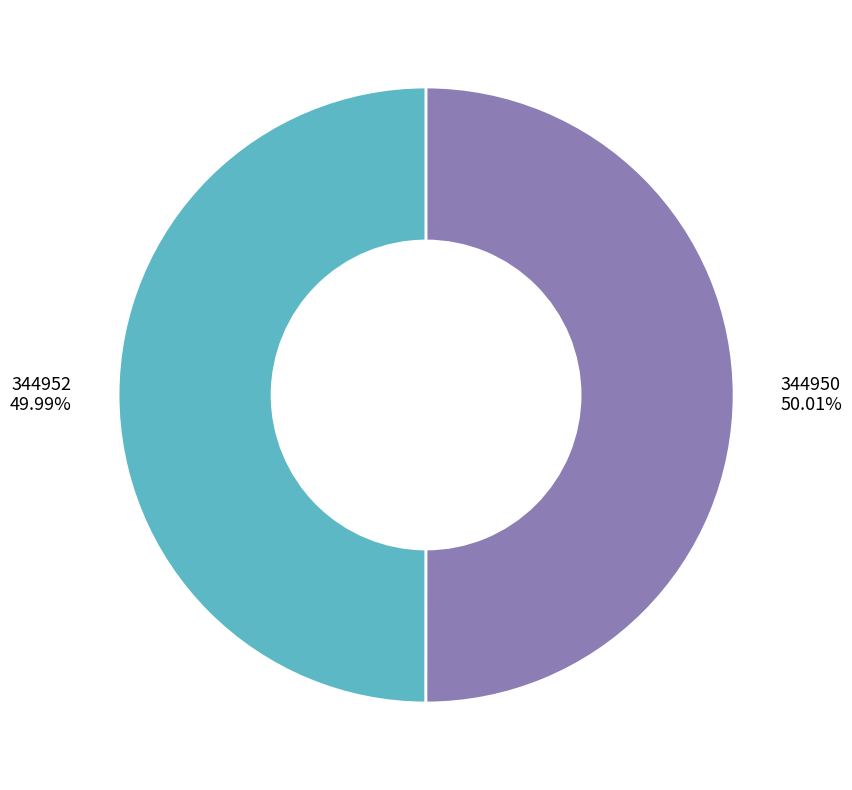

Do 344952 and 344950 together represent more than half of the pie?

Yes